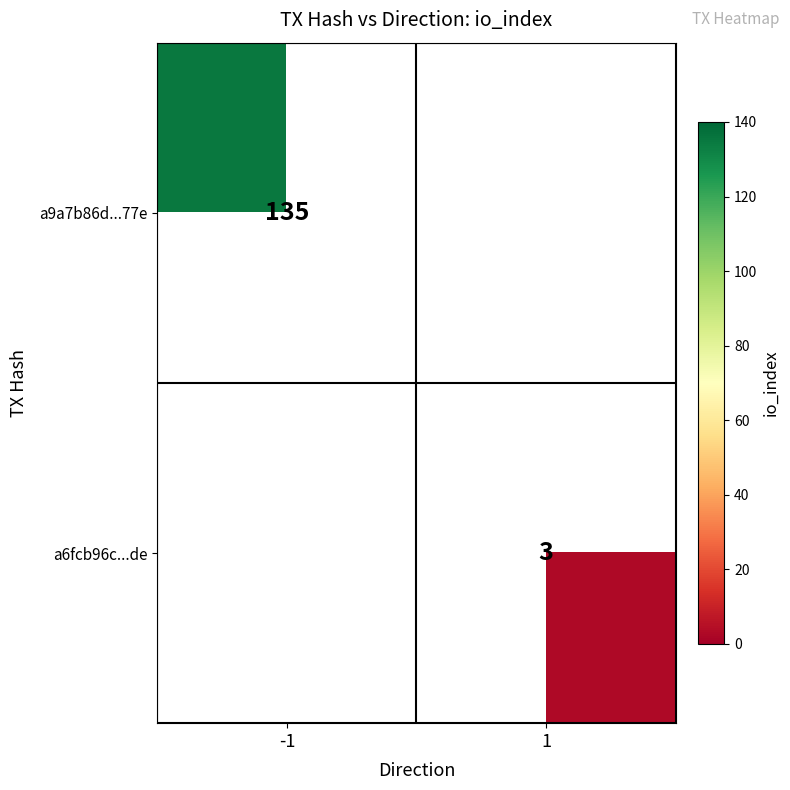

The value of a9a7b86d...77e at -1 is 57. True or false?

False